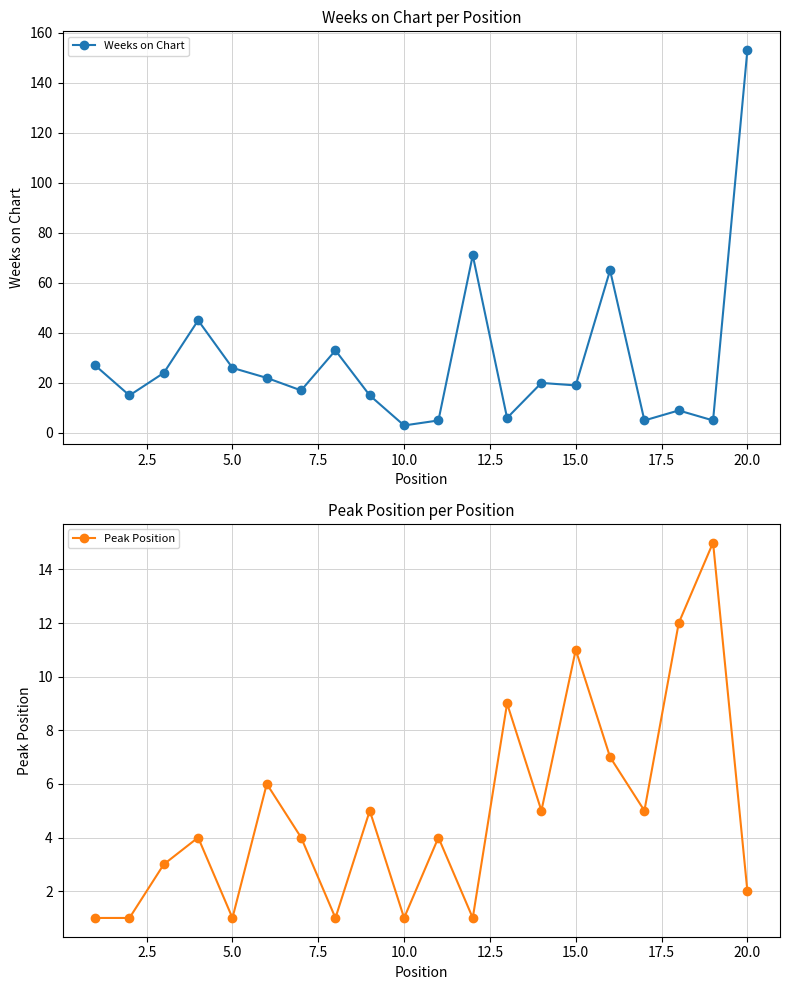

True or false: Peak Position has a value of 1 at 5.0.

True